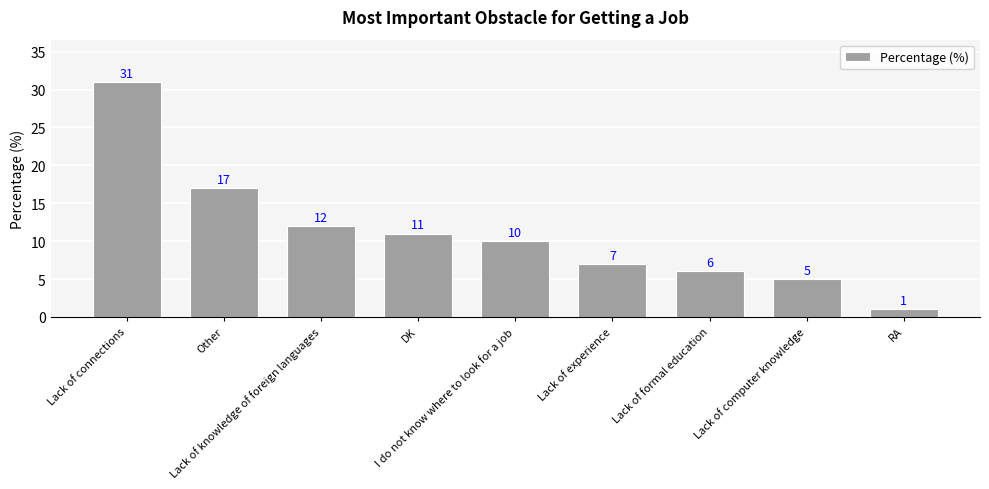

What is the difference between the second highest and second lowest values?

12